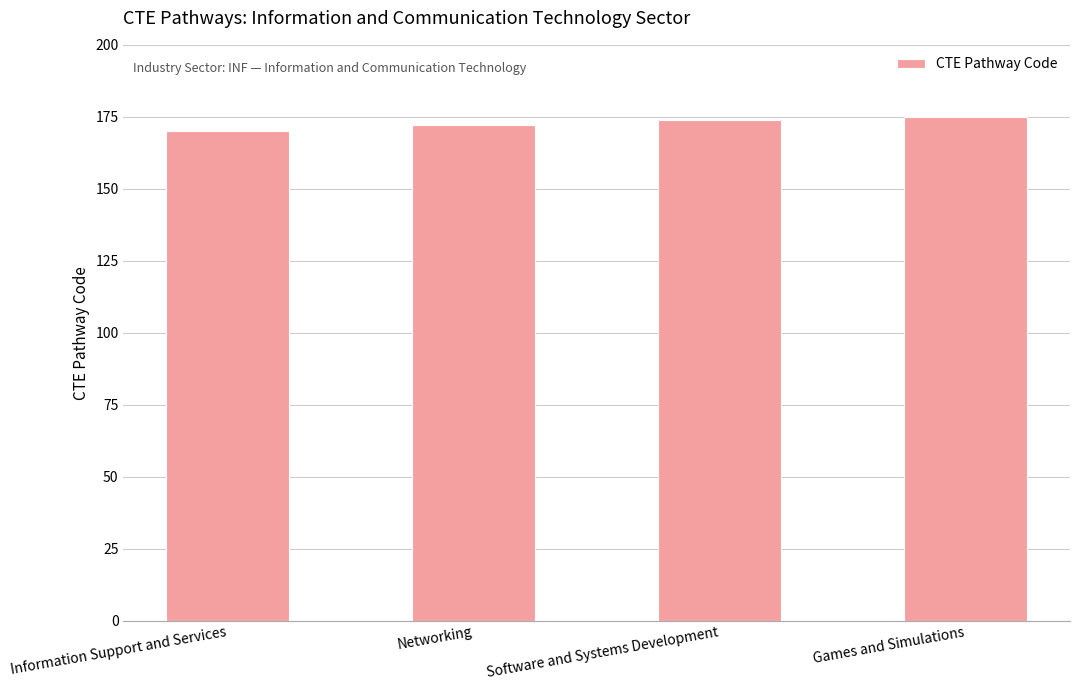

What is the approximate value at Games and Simulations?

175